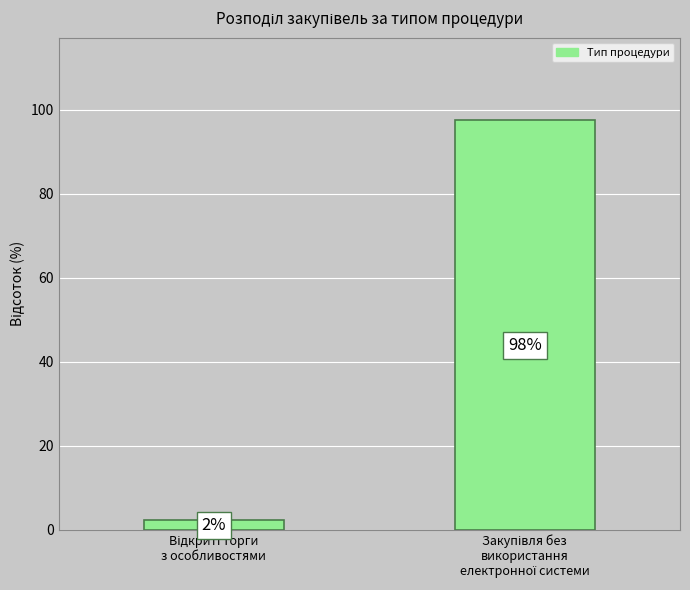

How many data points are less than 97?

1